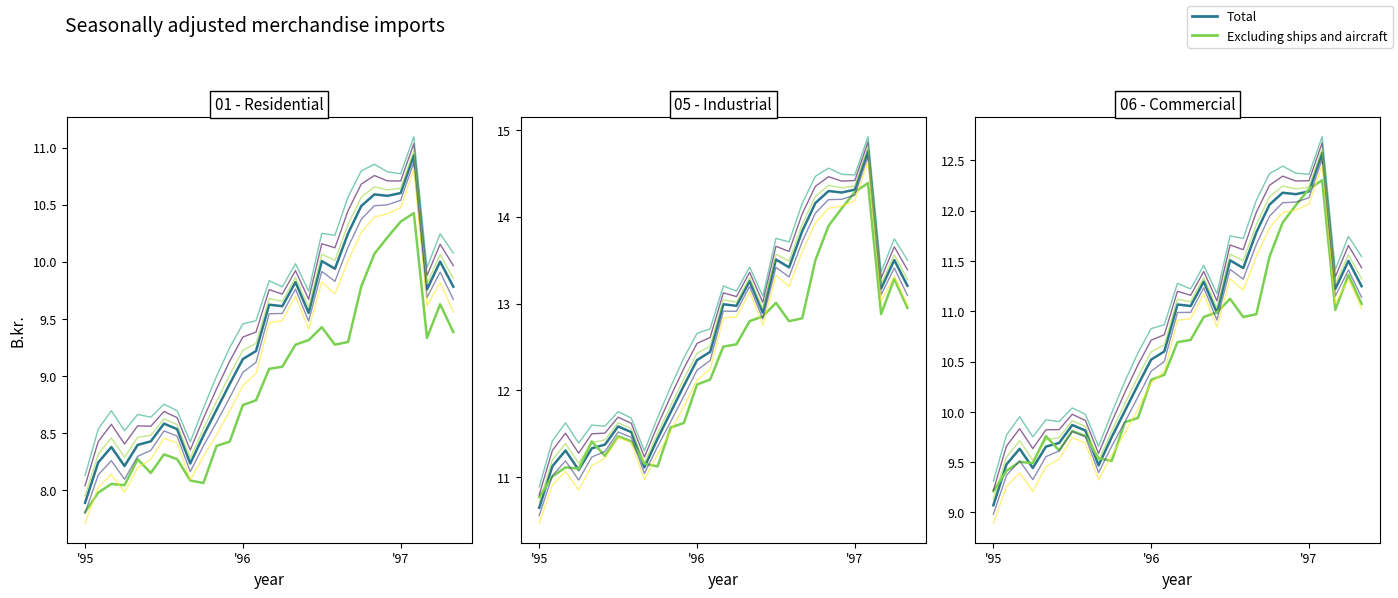

Is the value of Total at 18 greater than the value of Excluding ships and aircraft at '96?

Yes